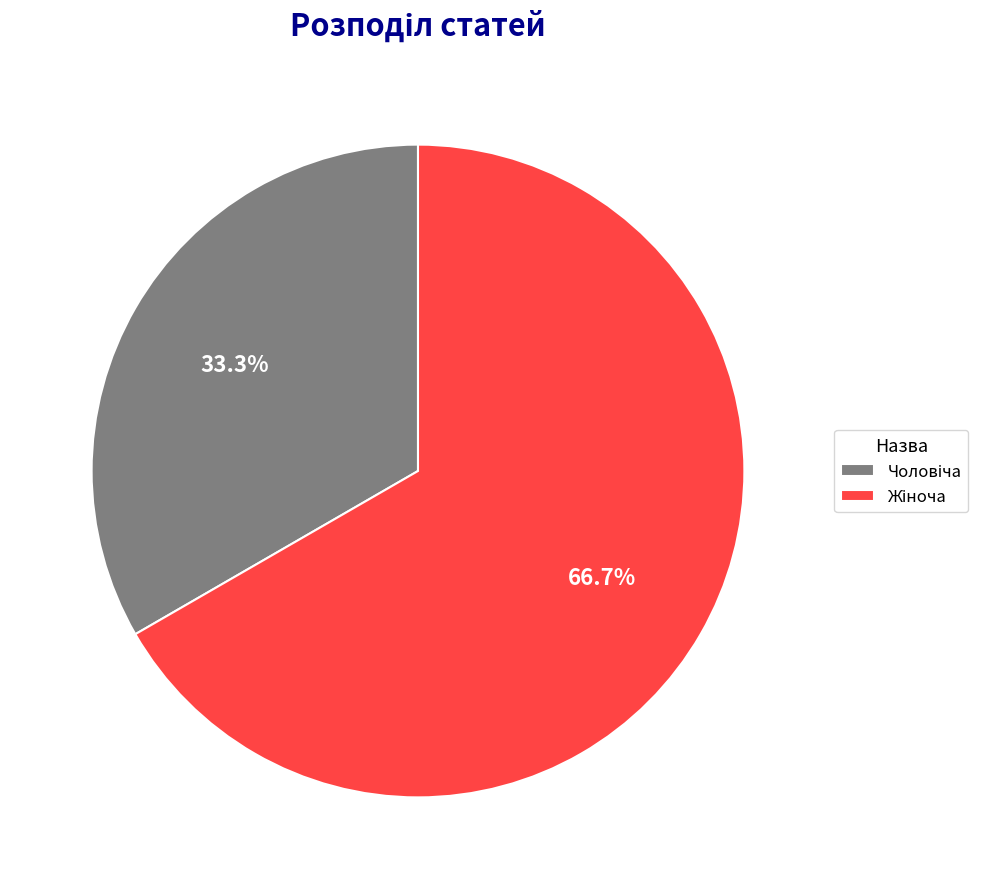

Is there any slice that represents more than half of the pie?

Yes